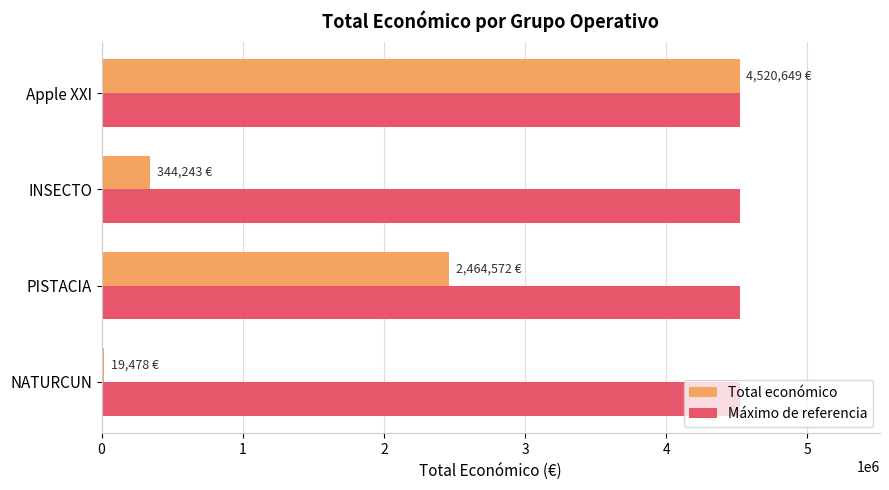

What is the spread (max minus min) of values at PISTACIA?

2056077